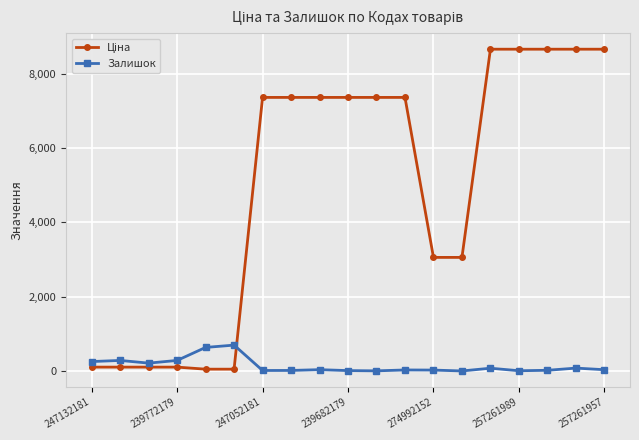

What is the difference between the maximum and minimum values in the Залишок series?

695.0